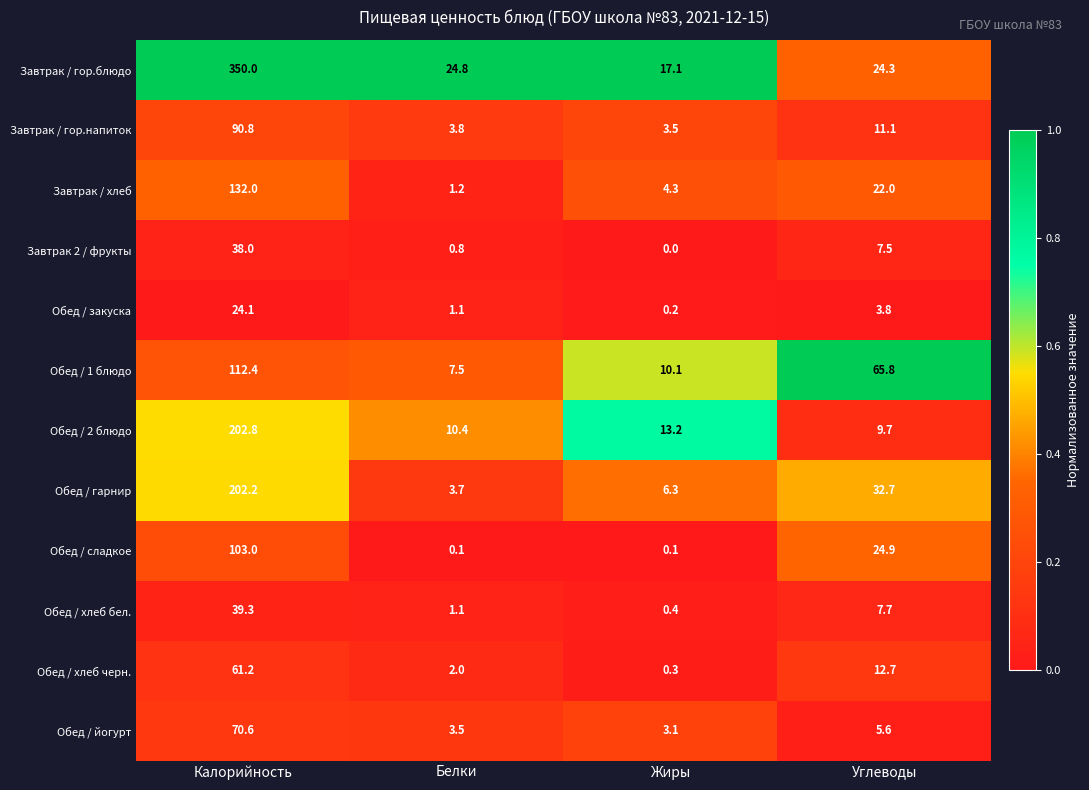

True or false: Обед / 2 блюдо has a value of 8.9 at Жиры.

False